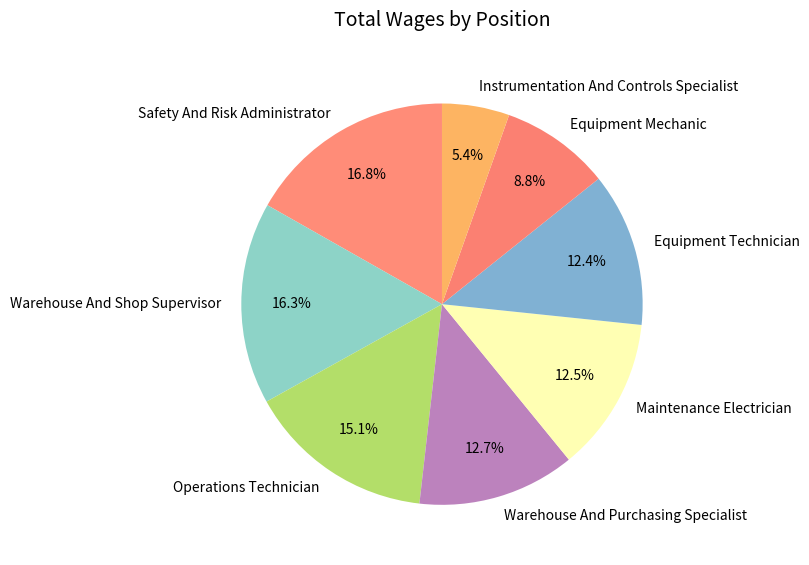

To the nearest percent, what is the average slice percentage?

12%